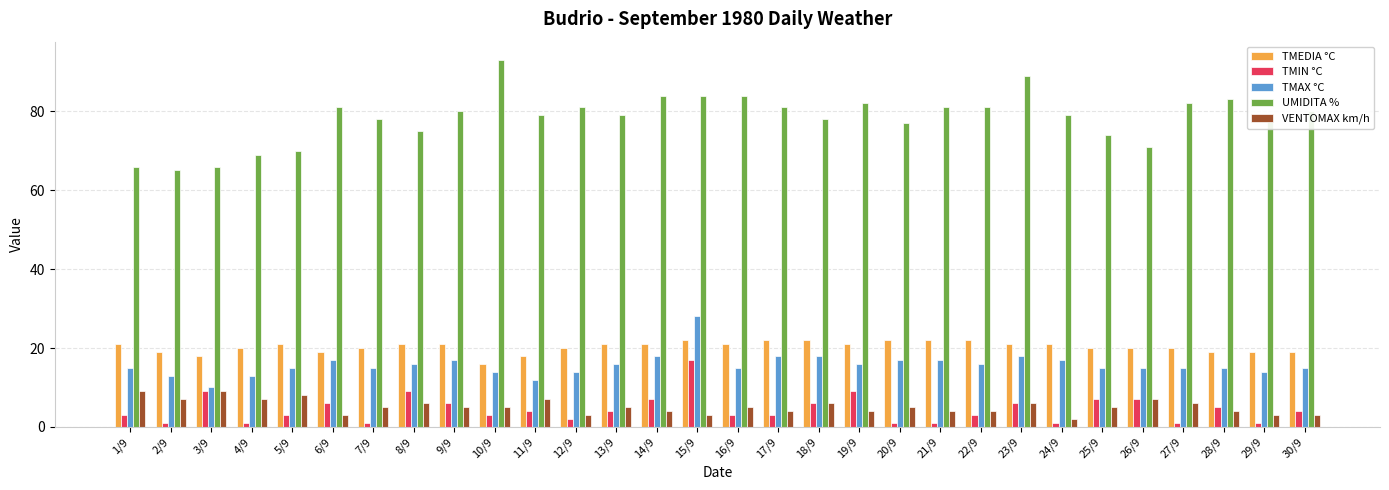

At how many categories does at least one series exceed 18?

30